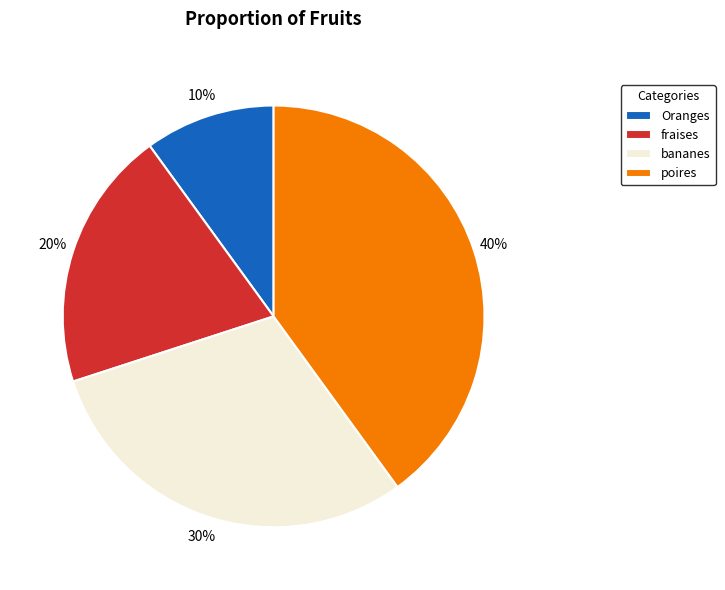

Which has a higher value, fraises or poires?

poires